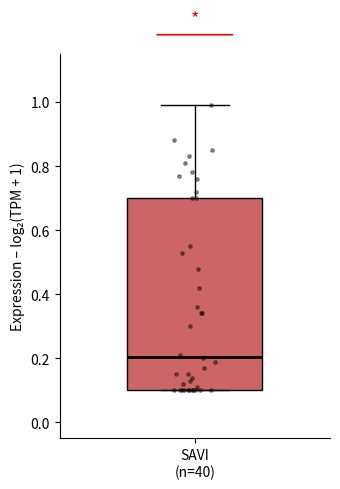

Transcribe this box plot: give where the median line is, the range the box spans, and where the two whiskers end, as read against the y-axis. The values are not printed on the chart, so give them approximately, as read against the axis.

median 0.2, box 0.1 to 0.7, whiskers 0.1 to 1.0